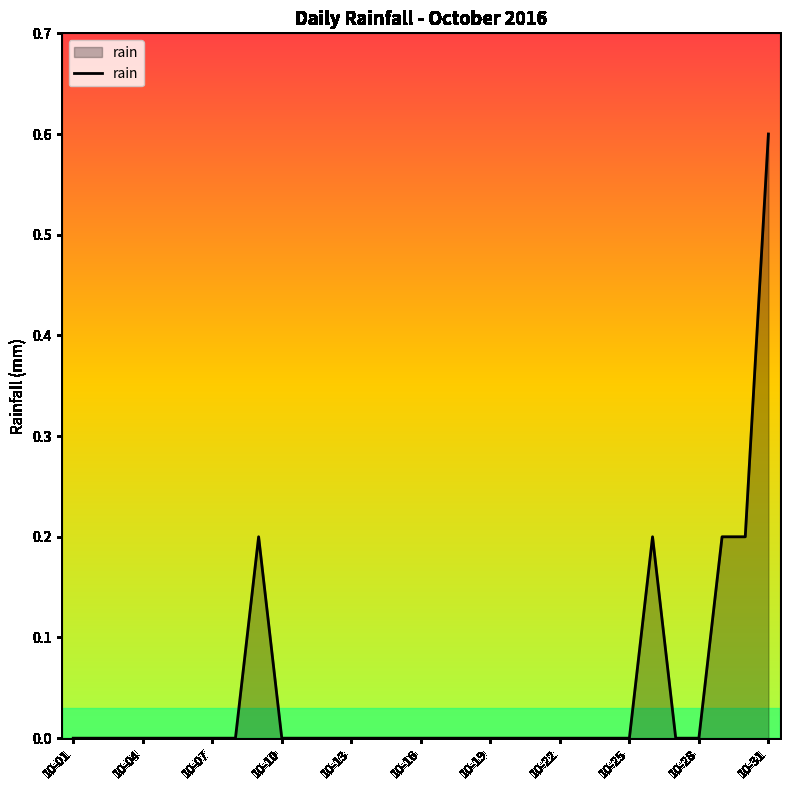

What is the difference between the maximum and minimum values?

0.6